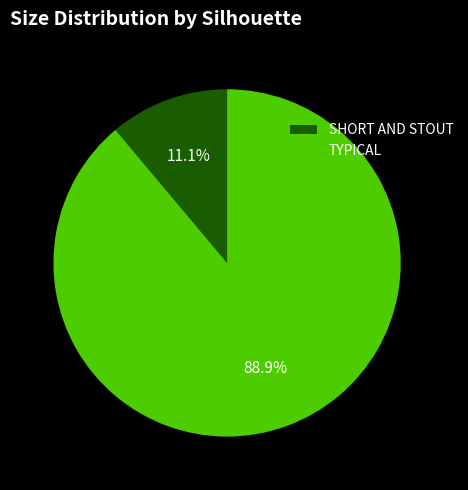

What percentage do TYPICAL and SHORT AND STOUT together represent?

100.0%